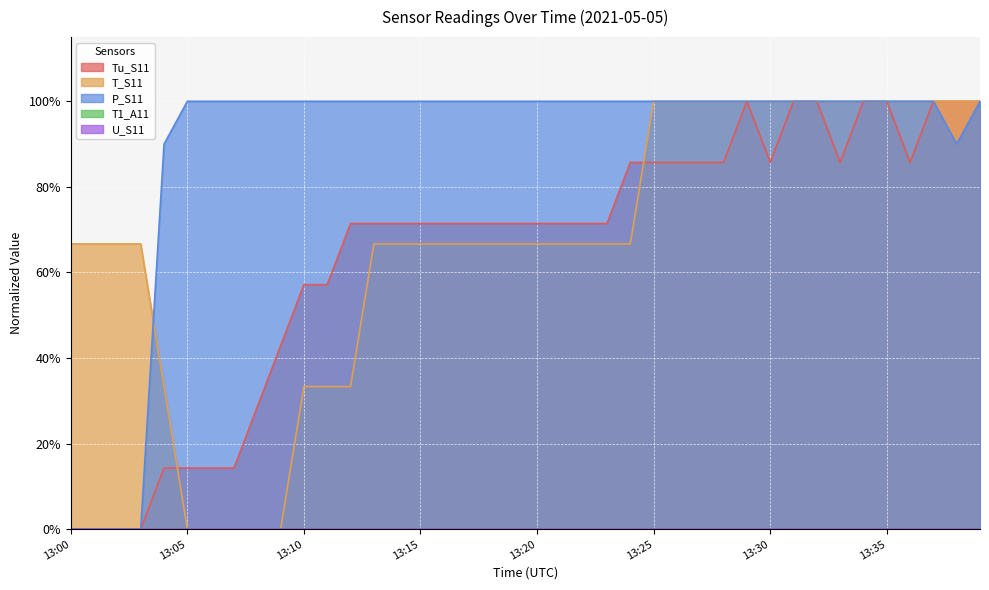

Where do P_S11 and T_S11 first cross each other?

13:03 and 13:04